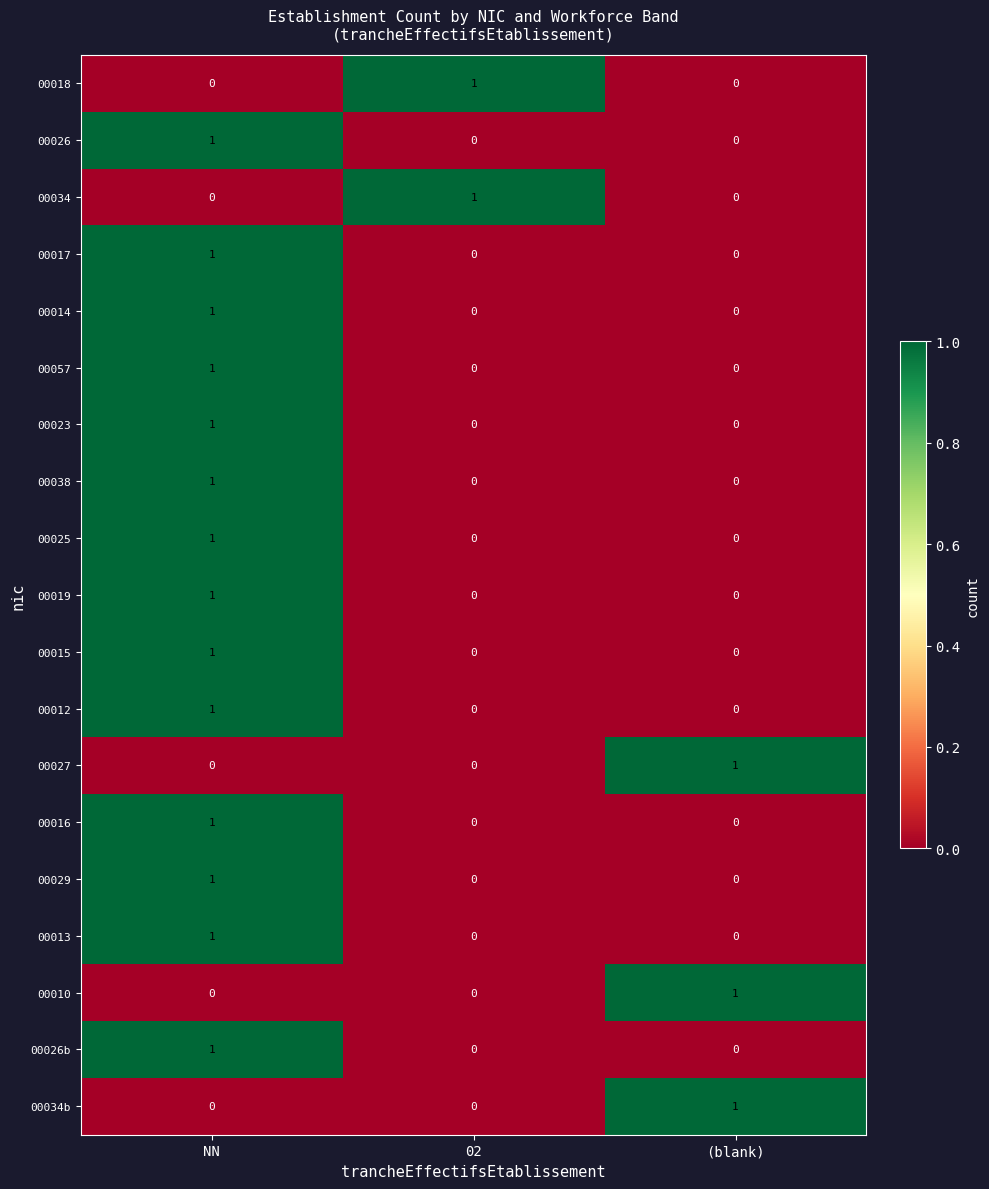

The value of 00026 at (blank) is 0. True or false?

True